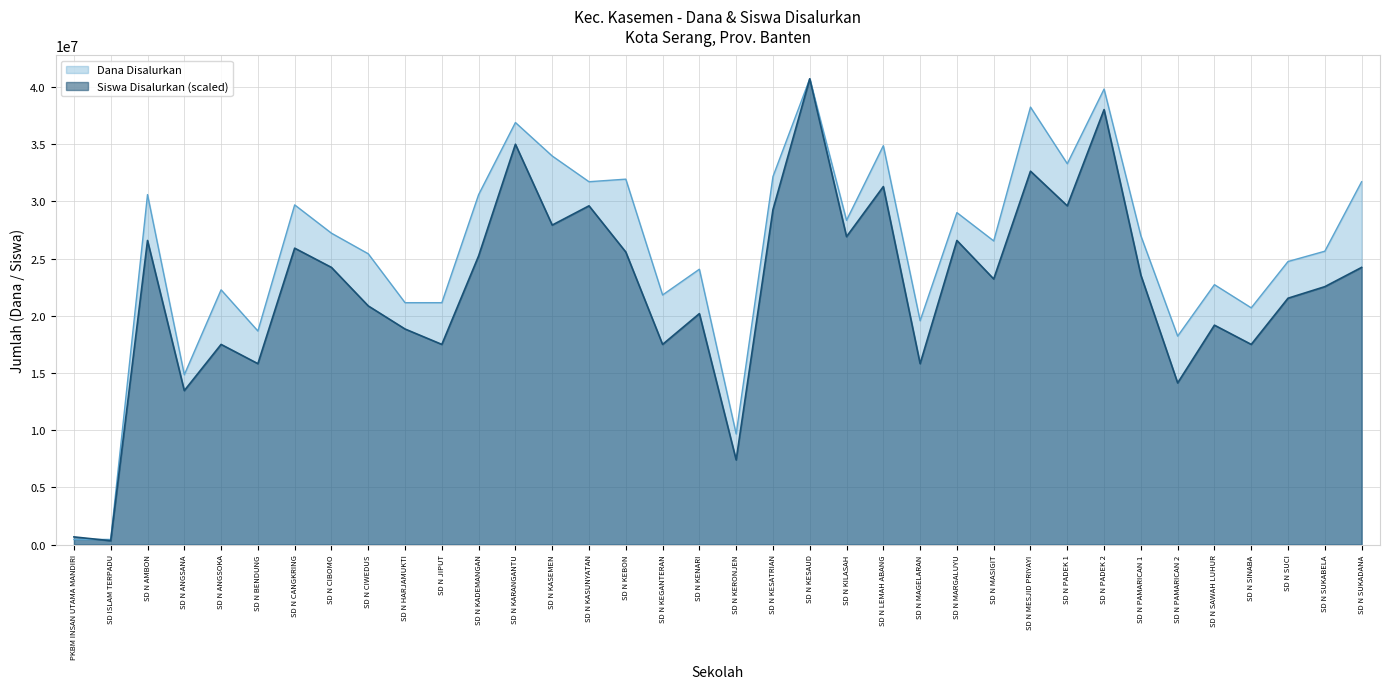

Between SD N HARJAMUKTI and SD N KASUNYATAN, which is larger?

SD N KASUNYATAN